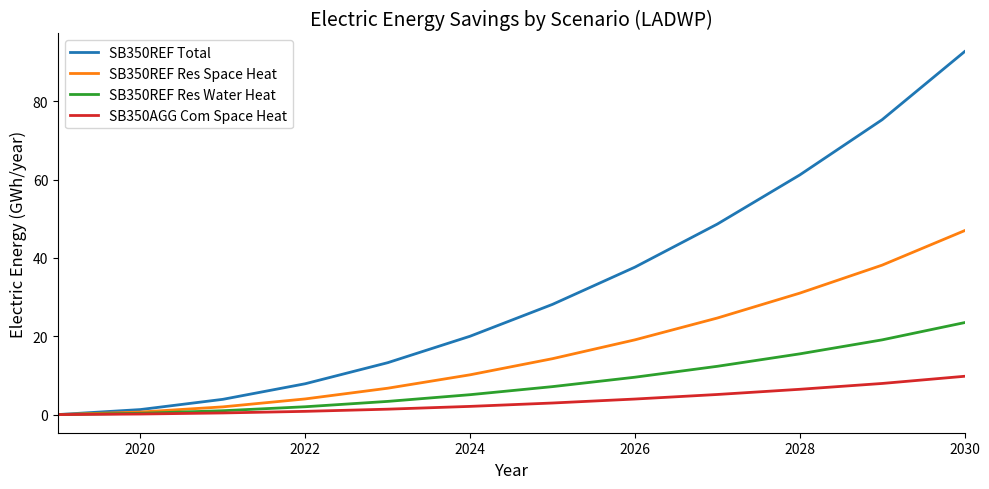

What is the maximum value for SB350REF Res Water Heat?

23.5